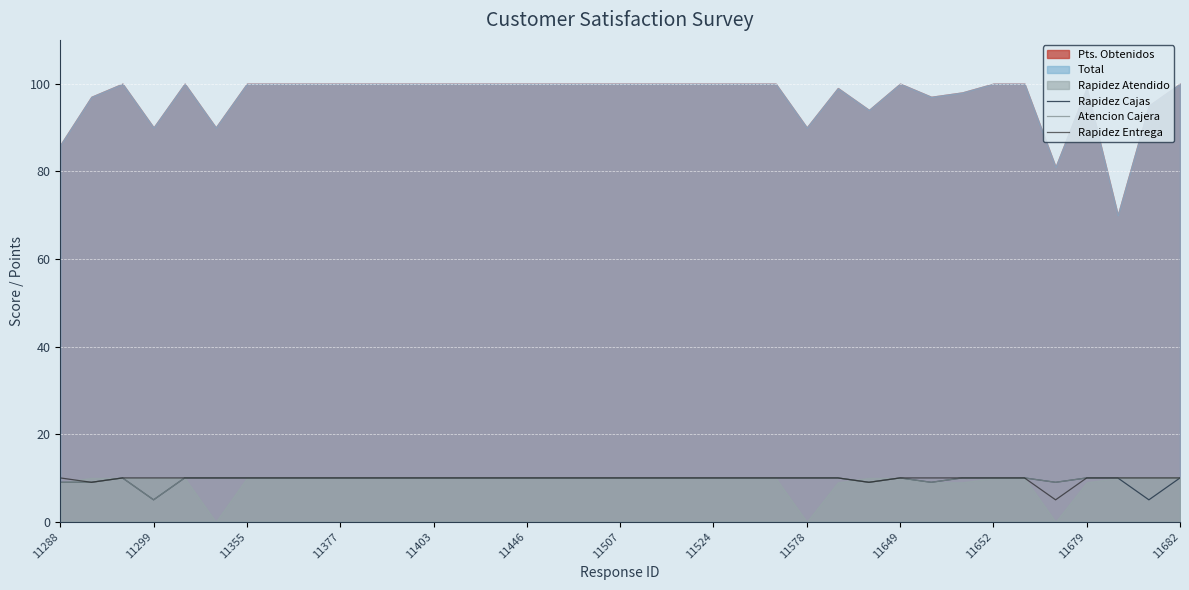

What is the highest value of the Rapidez Cajas series?

10